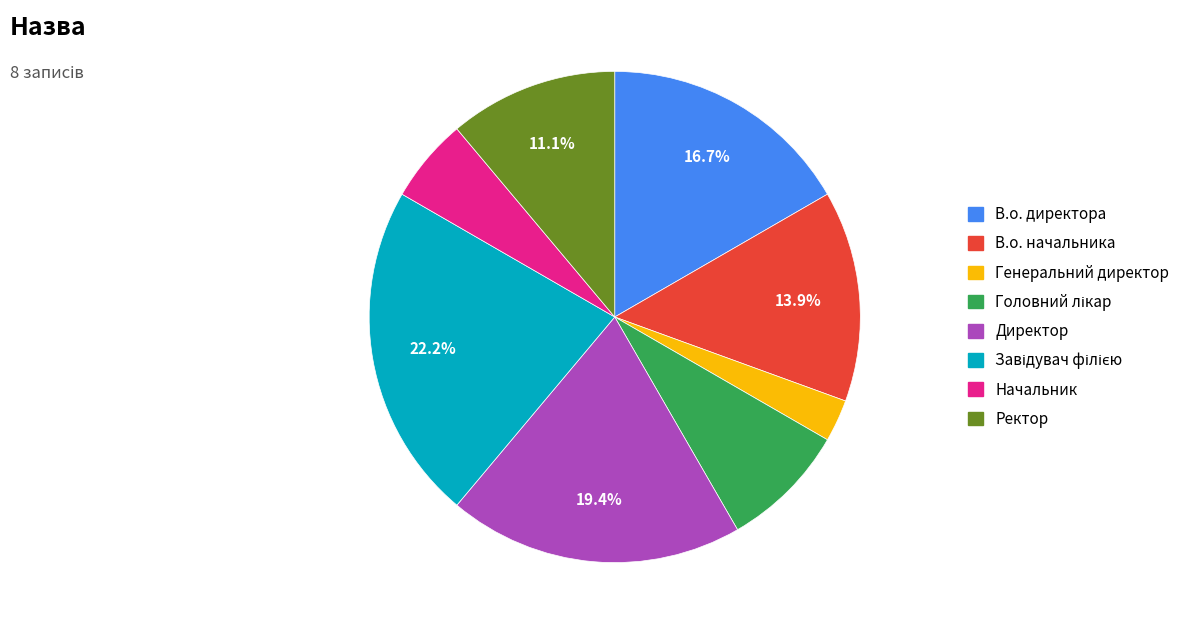

The В.о. директора slice represents 17% of the pie. True or false?

True